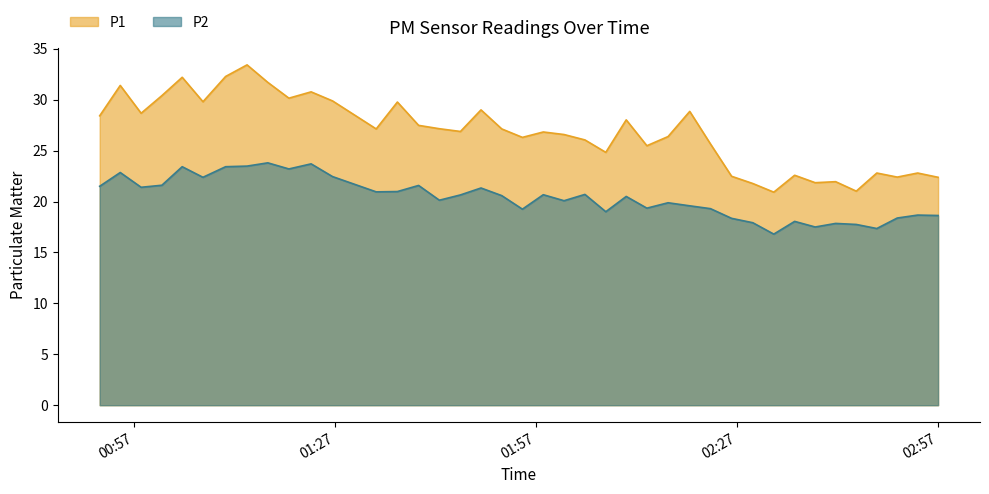

What is the label of the 27th point from the left?

2022-10-16T02:16:43